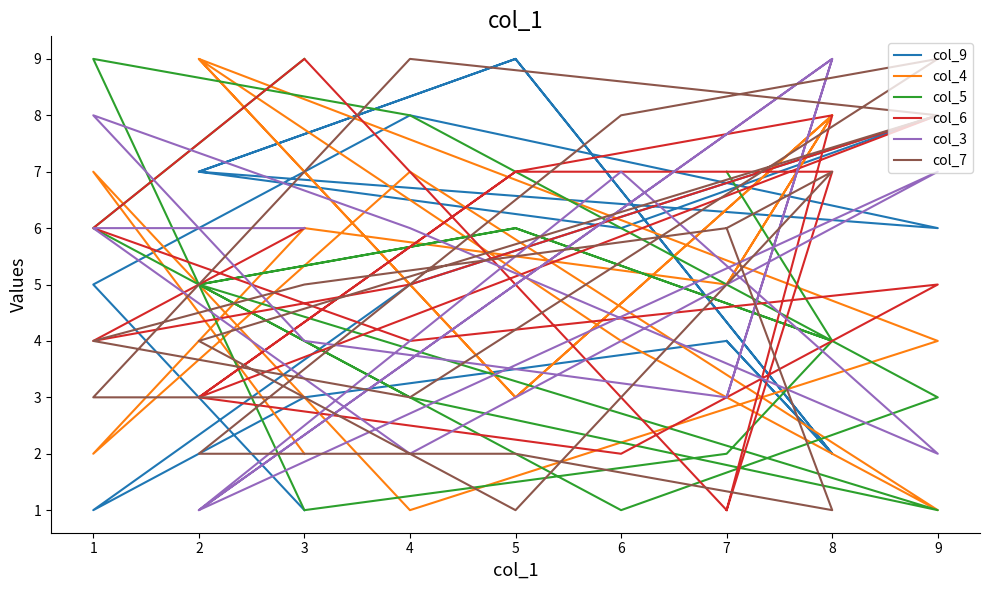

At which category is the sum across all series the highest?

8